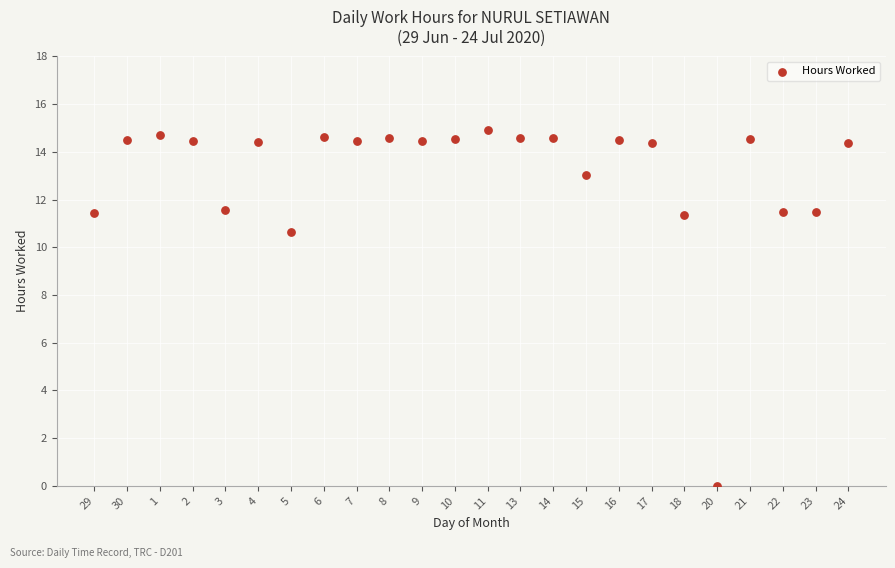

What is the range of Y values (max minus min)?

14.9